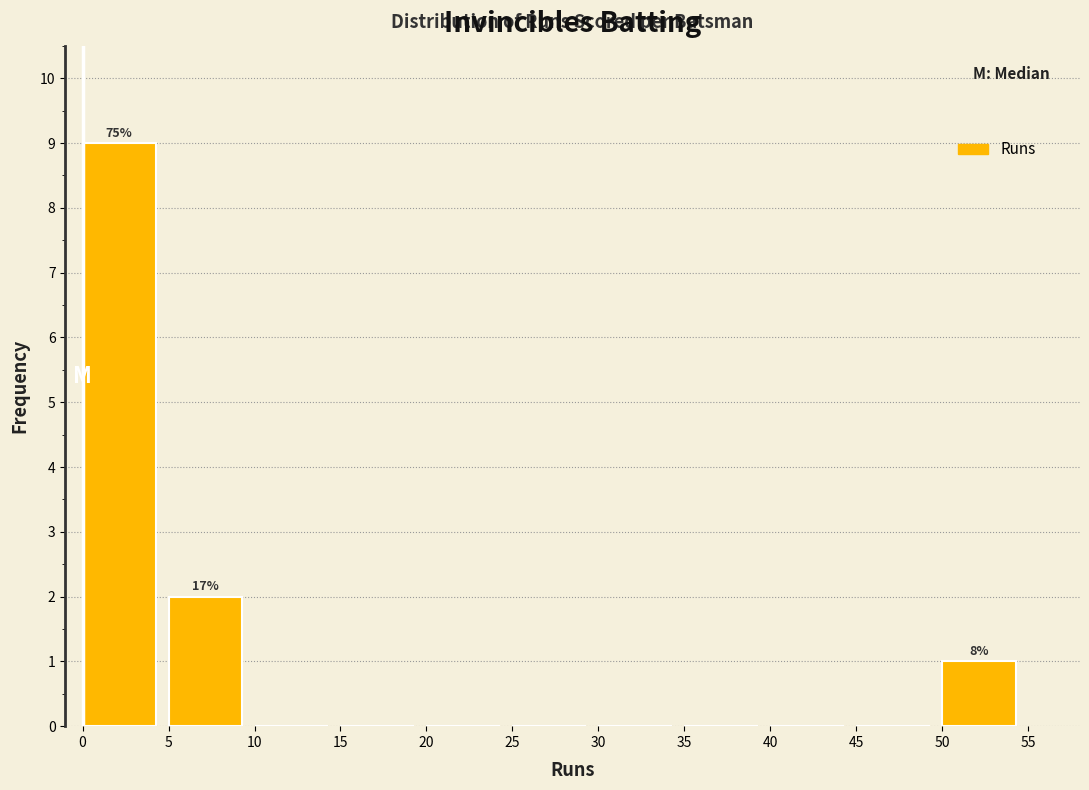

Which range on the x-axis has the tallest bar?

0 to 5